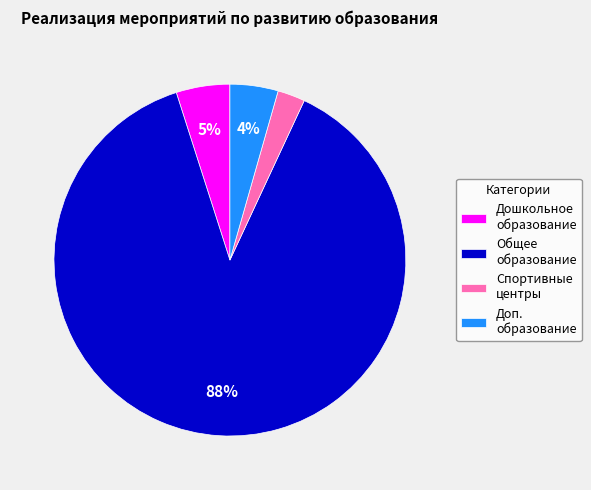

What percentage is the Спортивные центры slice, to the nearest percent?

3%